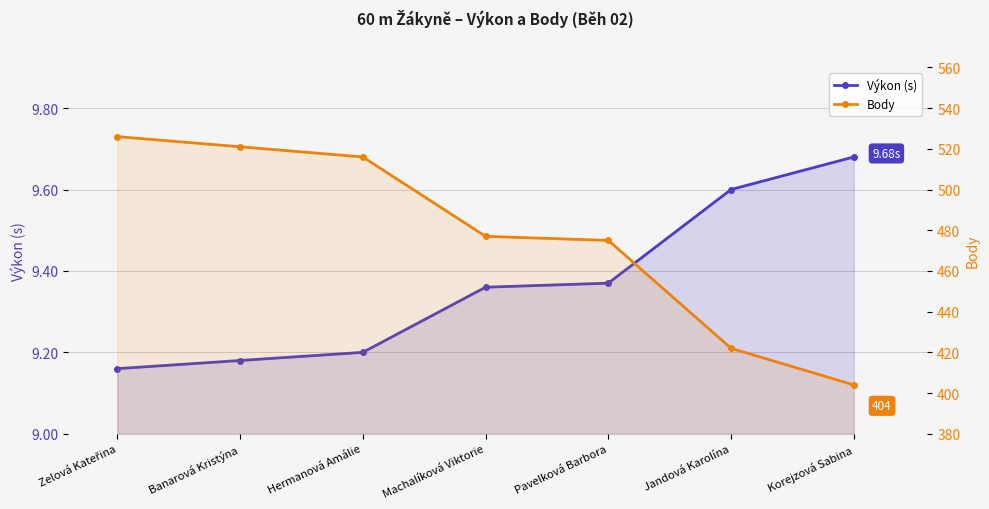

Which category has the lowest value across all series?

Zelová Kateřina